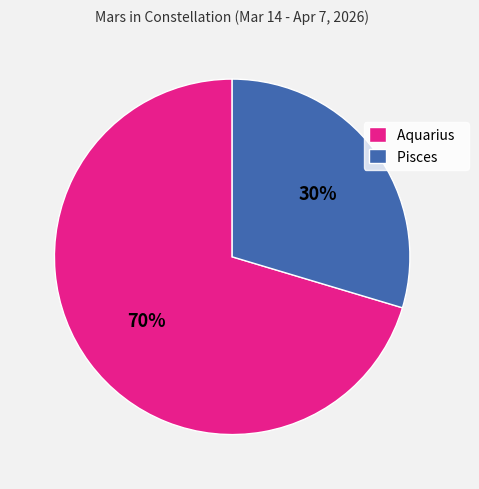

Do Aquarius and Pisces together represent more than half of the pie?

Yes